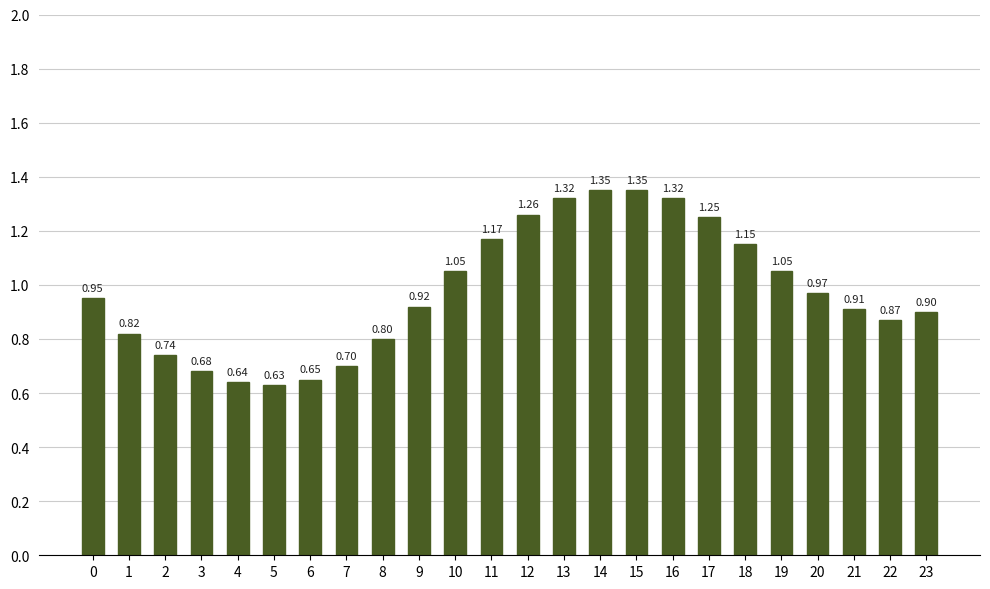

Which has a higher value, 14 or 19?

14